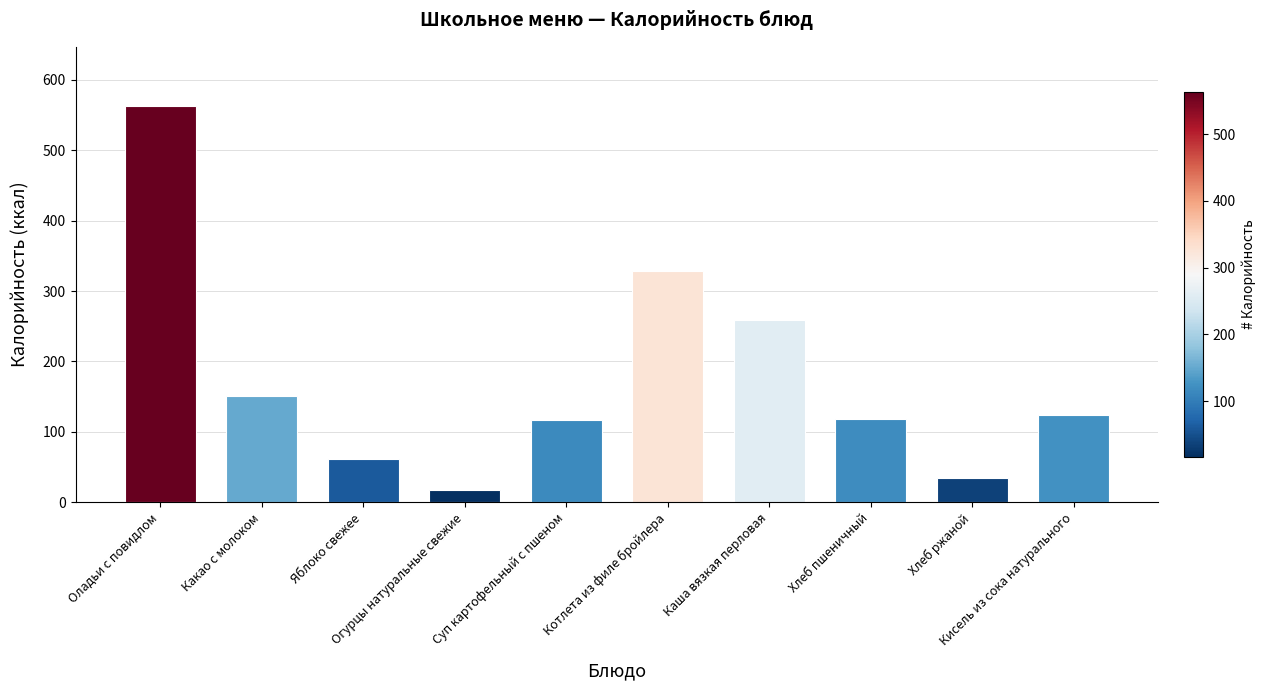

Which has a higher value, Огурцы натуральные свежие or Хлеб пшеничный?

Хлеб пшеничный